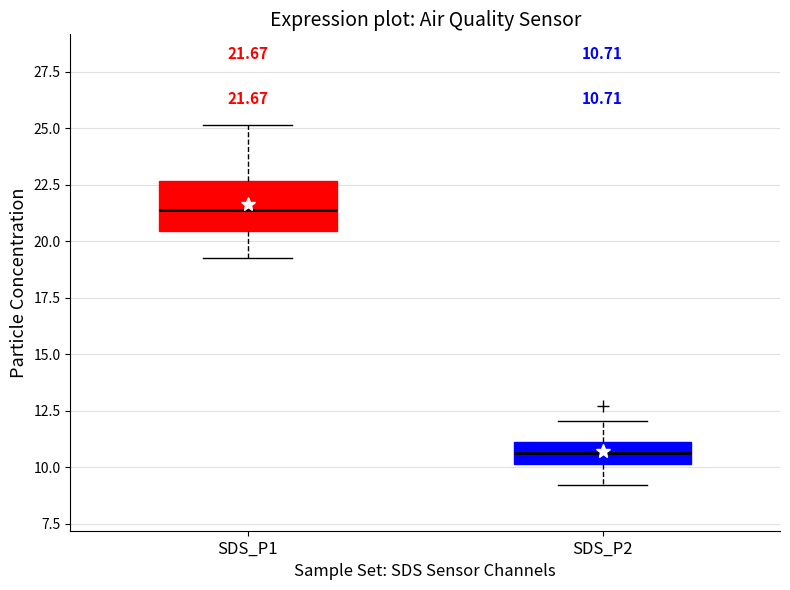

Comparing the boxes themselves (not the whiskers), which one is the tallest?

SDS_P1